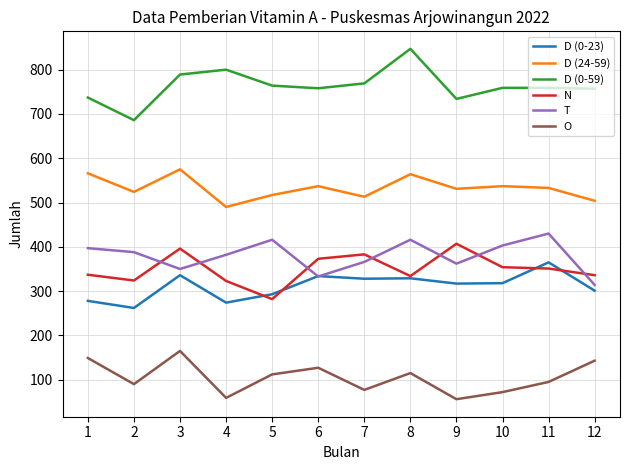

What is the approximate value of T at 8, to the nearest 5?

415